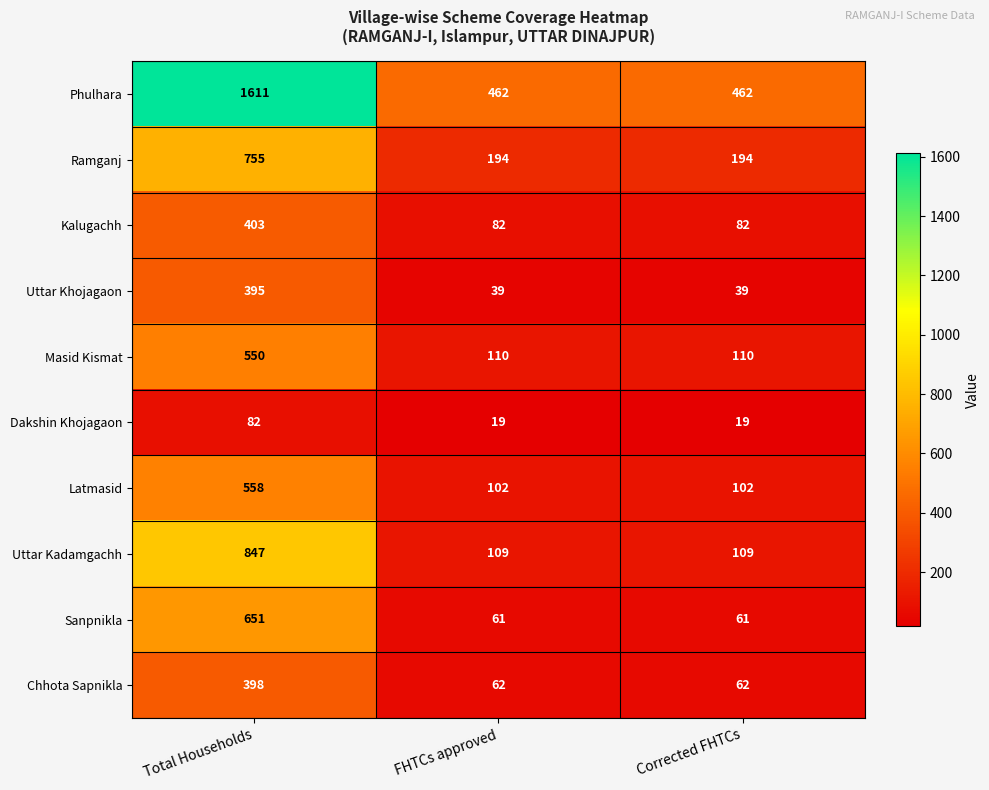

What is the sum of the Uttar Khojagaon values at Total Households and Corrected FHTCs?

434